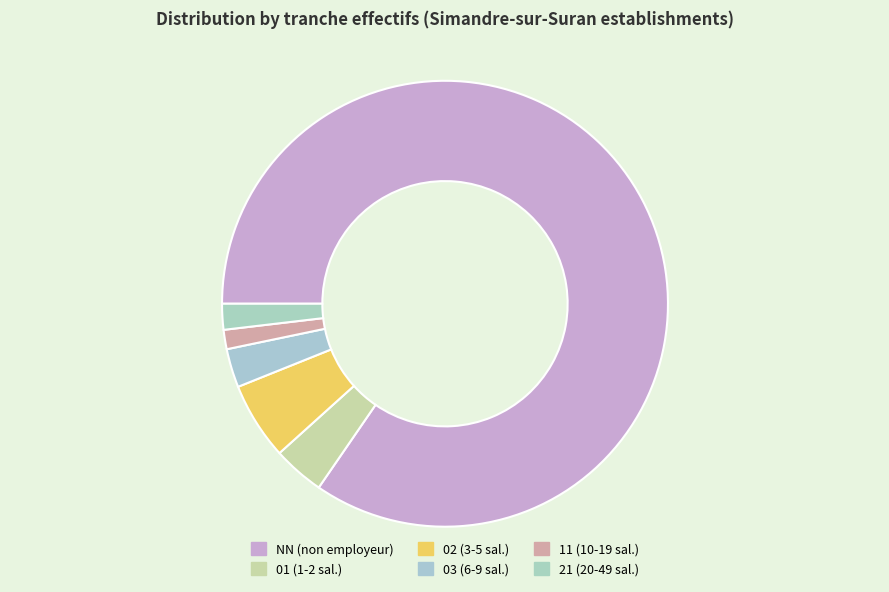

True or false: 21 accounts for 2% of the total.

True